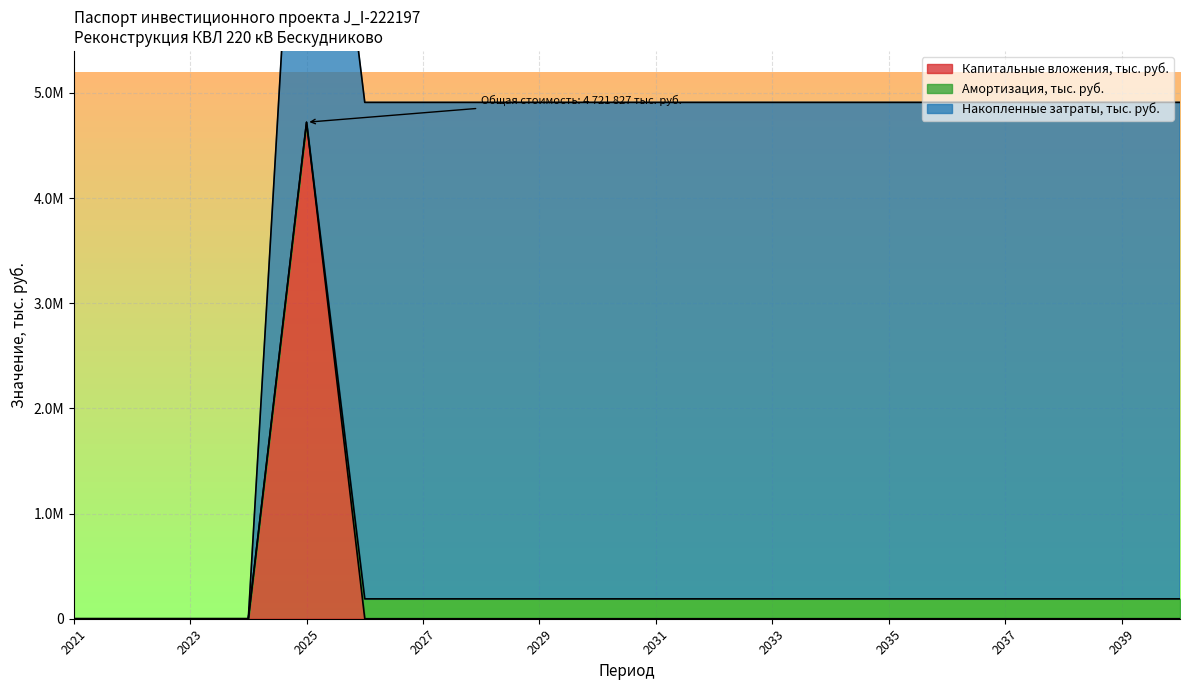

Rank the categories by Инвестиции (Капитальные затраты) value from highest to lowest.

2025, 2021, 2022, 2023, 2024, 2026, 2027, 2028, 2029, 2030, 2031, 2032, 2033, 2034, 2035, 2036, 2037, 2038, 2039, 2040